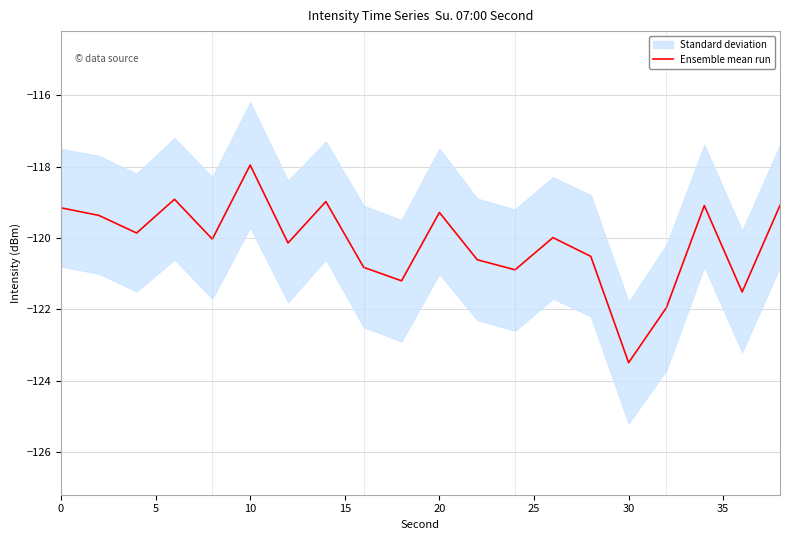

What is the smallest value displayed?

-123.5